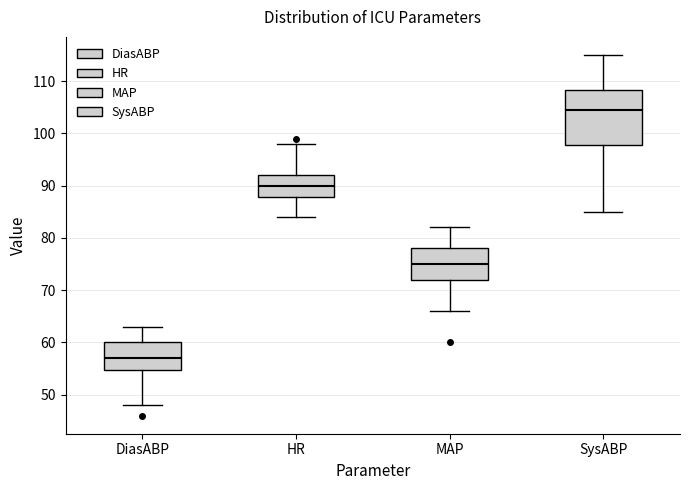

Reading left to right, read every box against the y-axis: the position of its median line, the range the box covers, and the ends of its whiskers. The values are not printed on the chart, so give them approximately, as read against the axis.

DiasABP: median 57, box 55 to 60, whiskers 48 to 63
HR: median 90, box 88 to 92, whiskers 84 to 98
MAP: median 75, box 72 to 78, whiskers 66 to 82
SysABP: median 105, box 98 to 108, whiskers 85 to 115